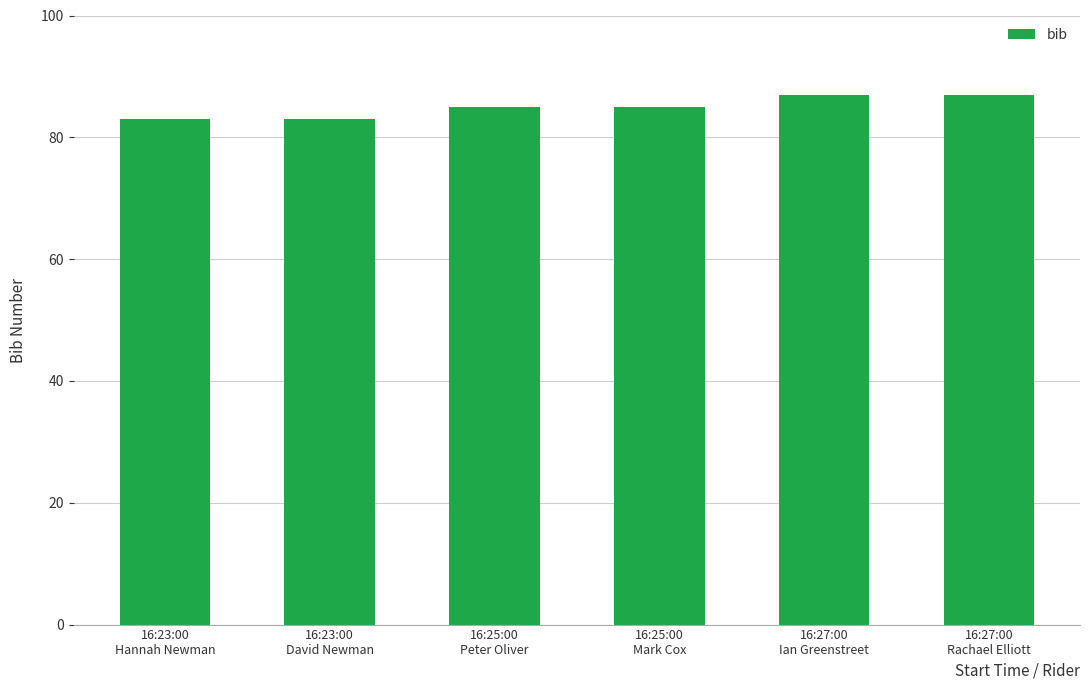

What is the sum of all values?

510